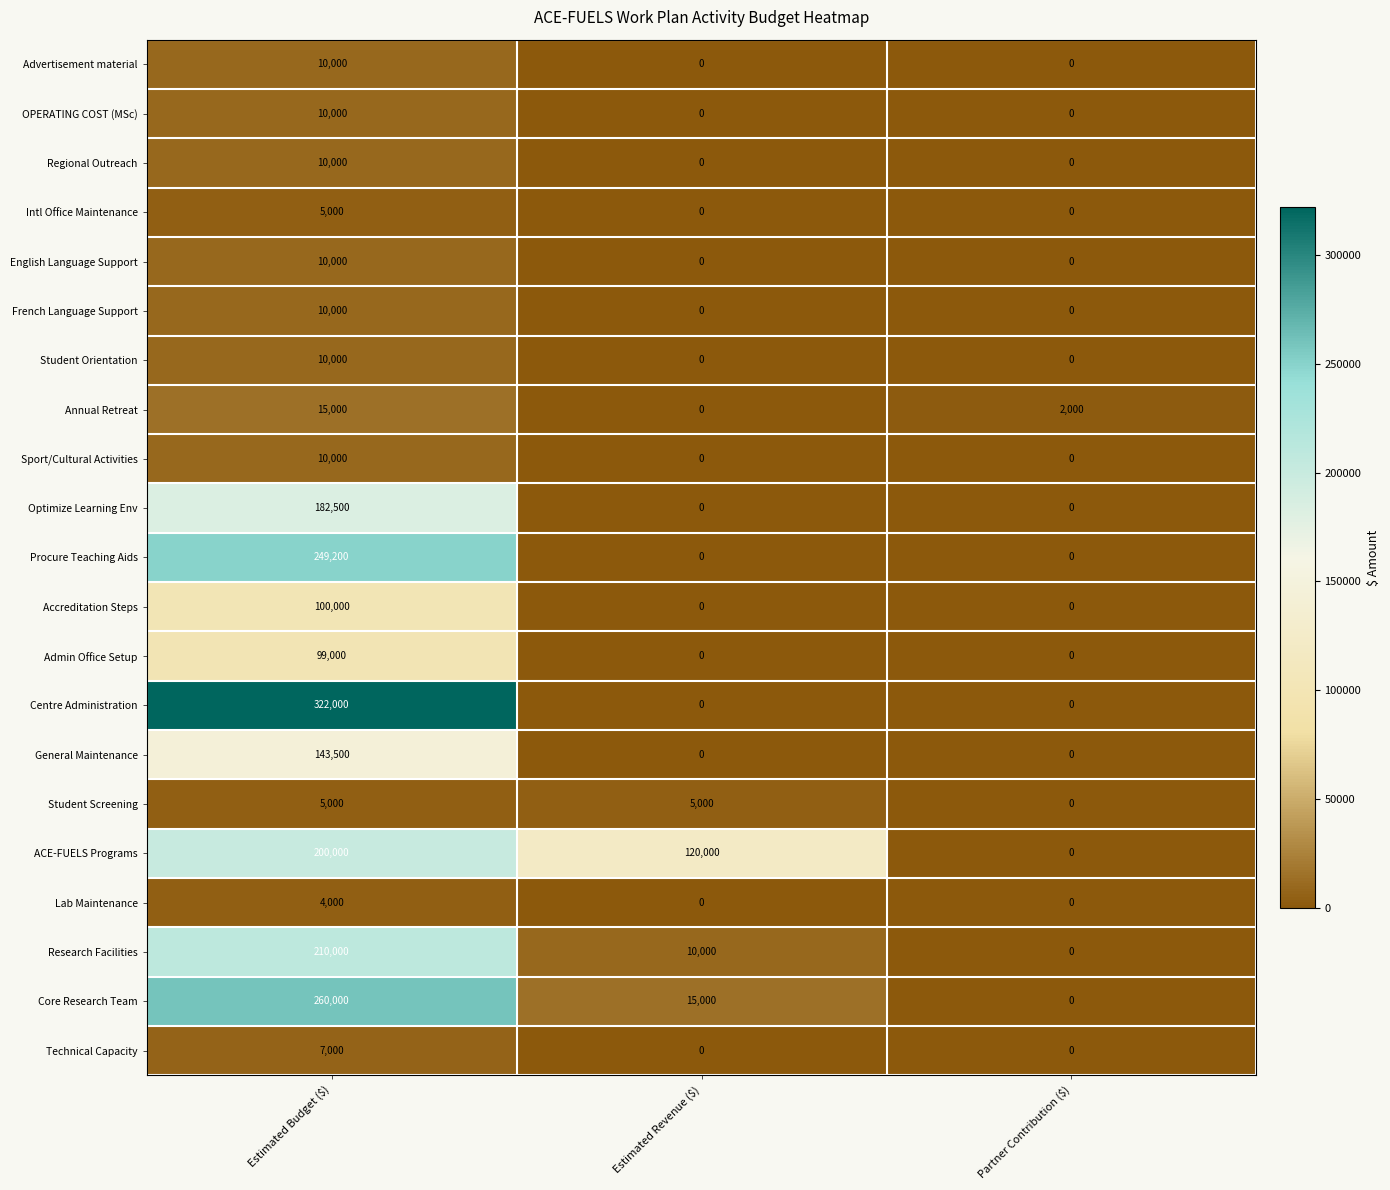

The value of Accreditation Steps at Partner Contribution ($) is 39170. True or false?

False